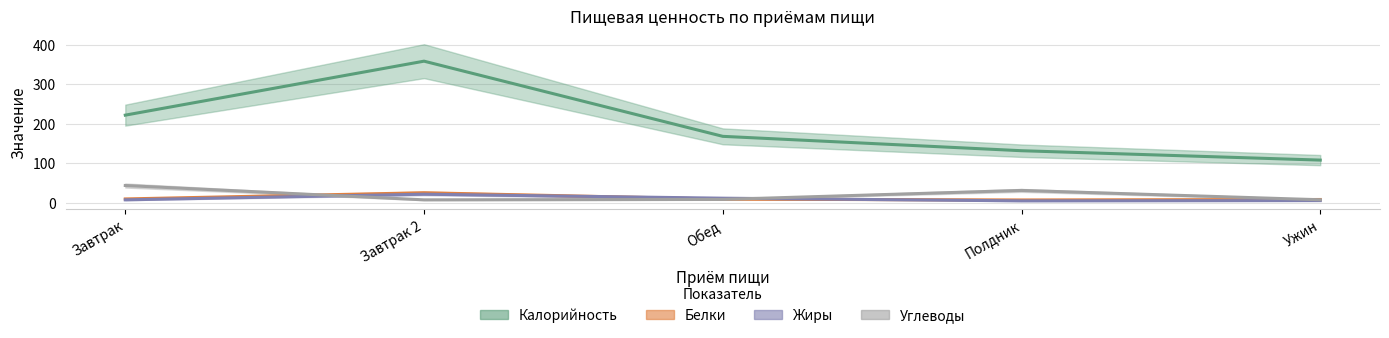

What position from the left is Завтрак?

1